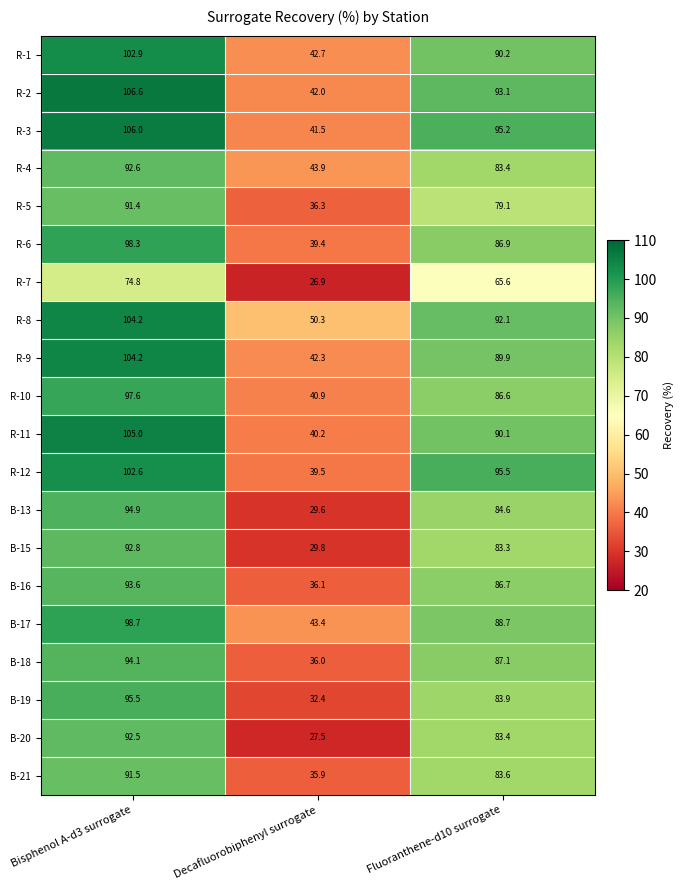

The value of R-4 at Bisphenol A-d3 surrogate is 92.6. True or false?

True